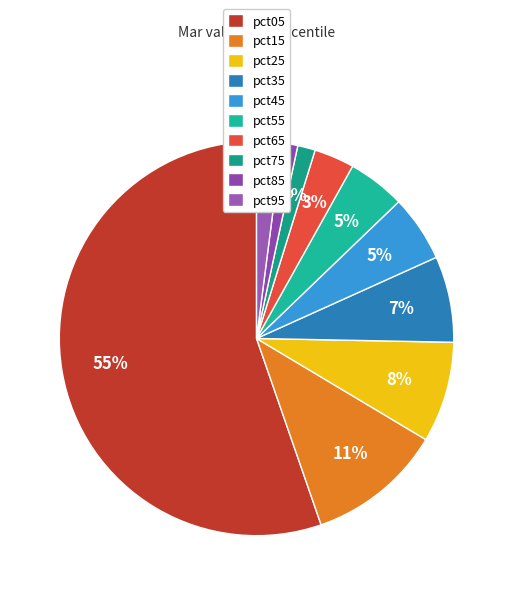

Is the sum of pct45 and pct15 greater than half?

No